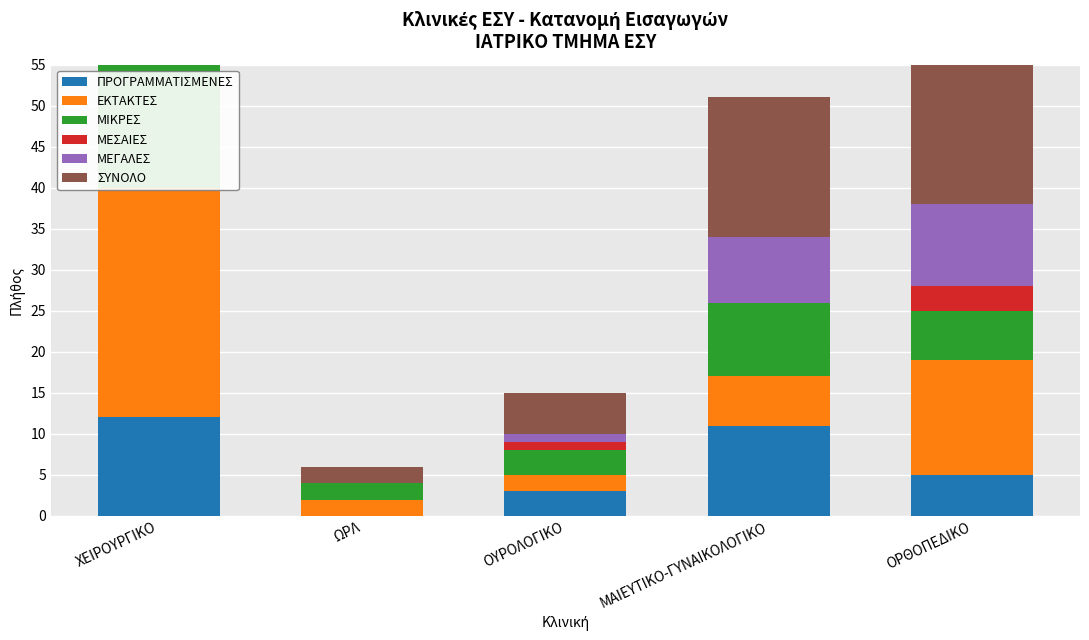

What are all the series names shown in the legend?

ΠΡΟΓΡΑΜΜΑΤΙΣΜΕΝΕΣ, ΕΚΤΑΚΤΕΣ, ΜΙΚΡΕΣ, ΜΕΣΑΙΕΣ, ΜΕΓΑΛΕΣ, ΣΥΝΟΛΟ